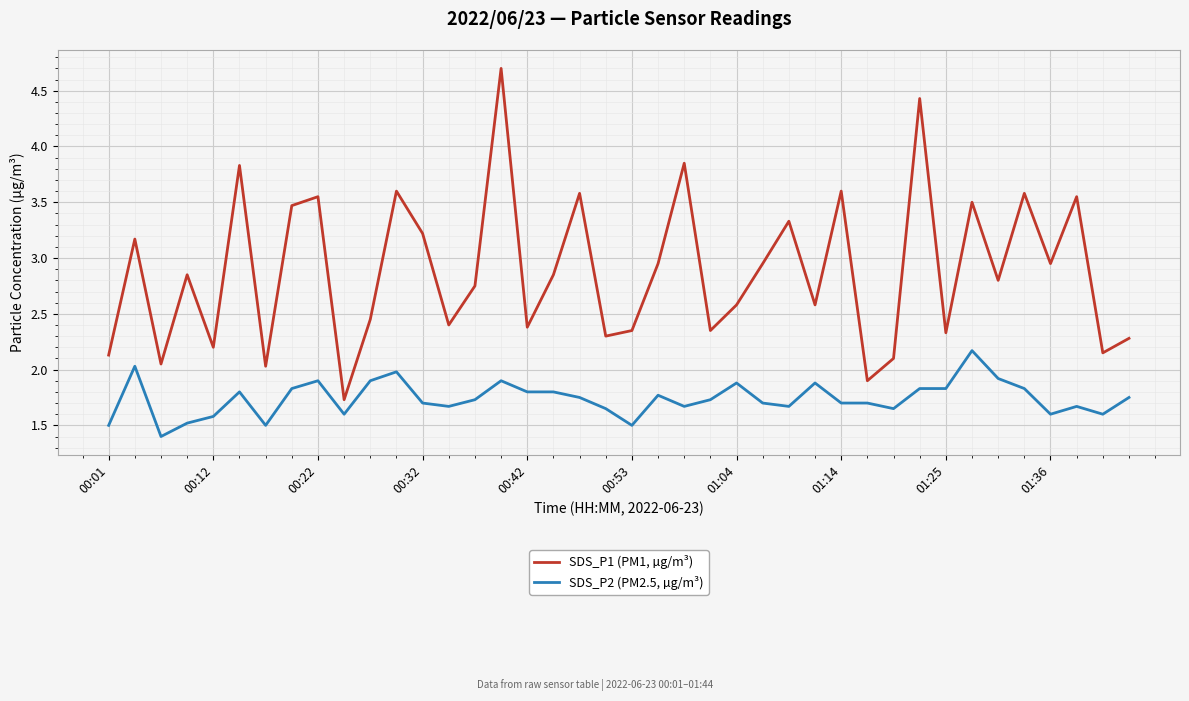

What is the difference between the maximum and minimum values in the SDS_P2 (PM2.5, µg/m³) series?

0.8